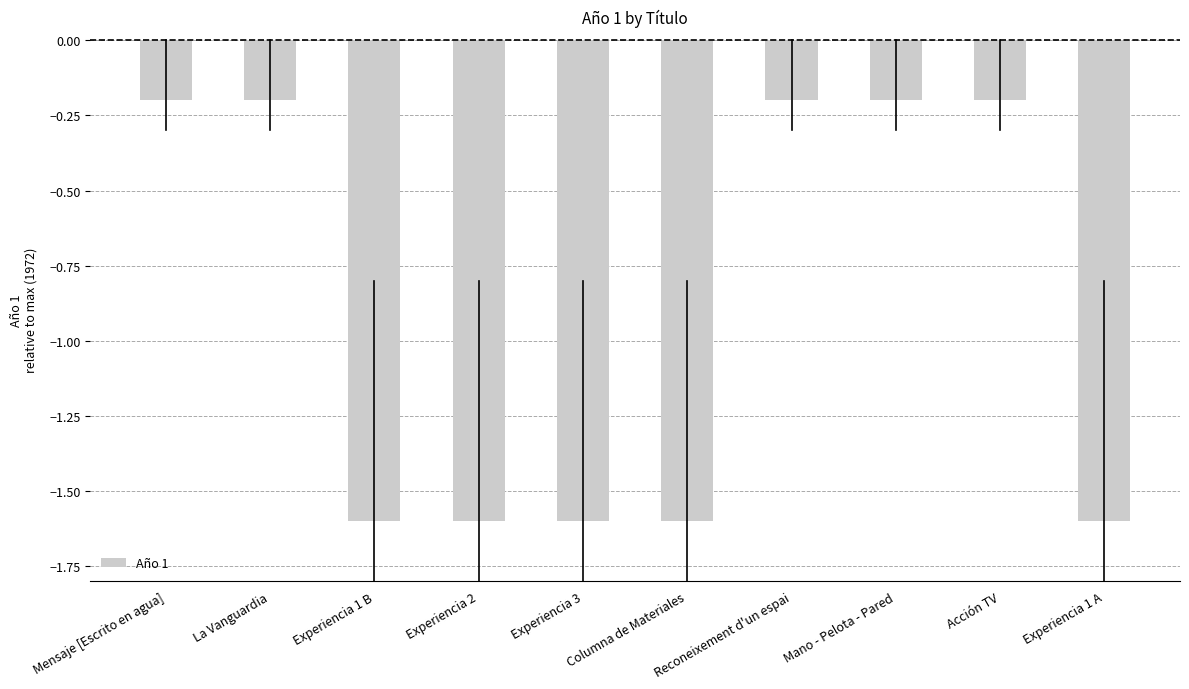

The value at Columna de Materiales is -1. True or false?

True